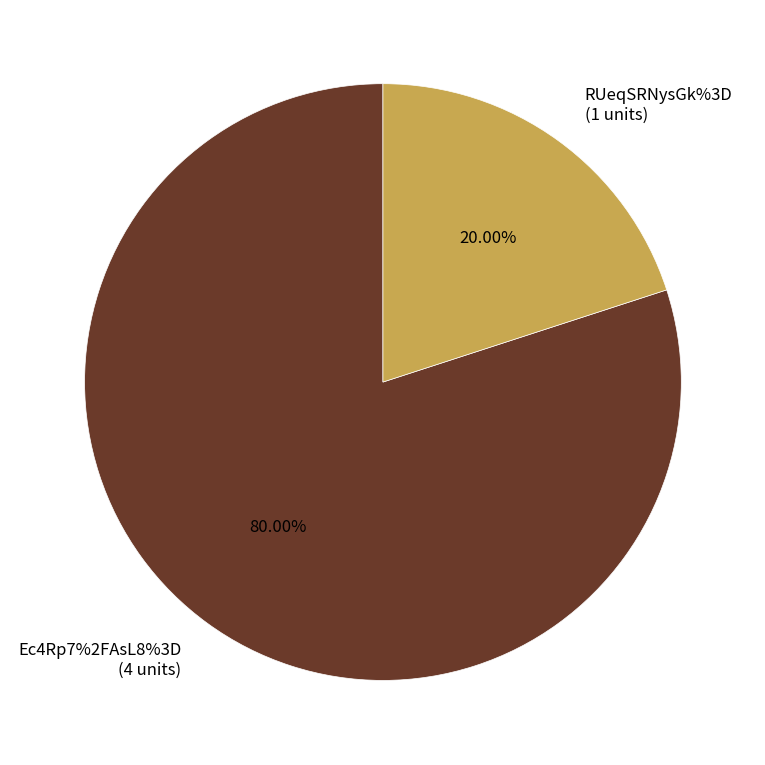

To the nearest percent, what percentage of the pie is RUeqSRNysGk%3D?

20%